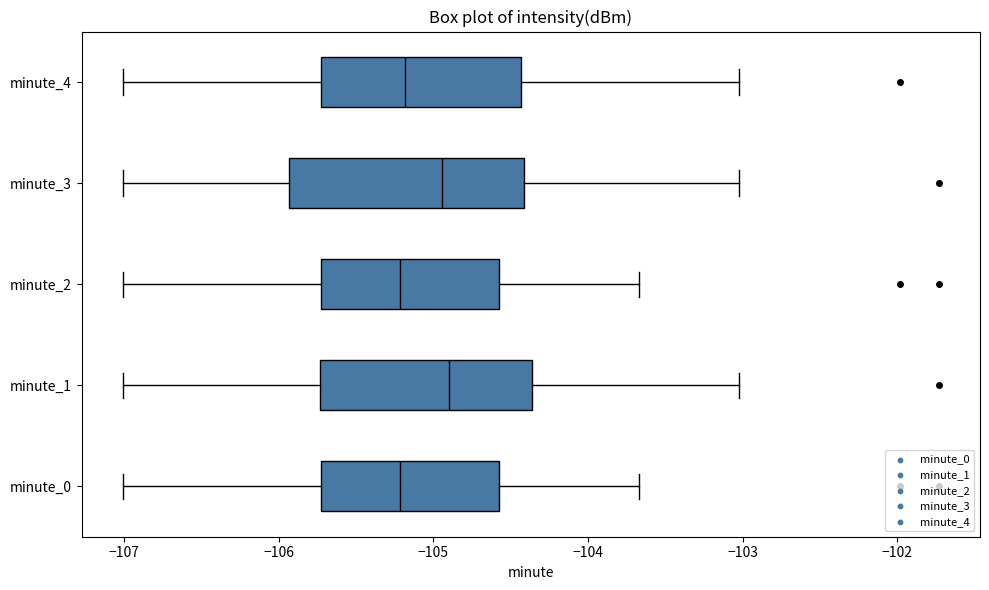

Which box is the widest, from its left edge to its right edge?

minute_3